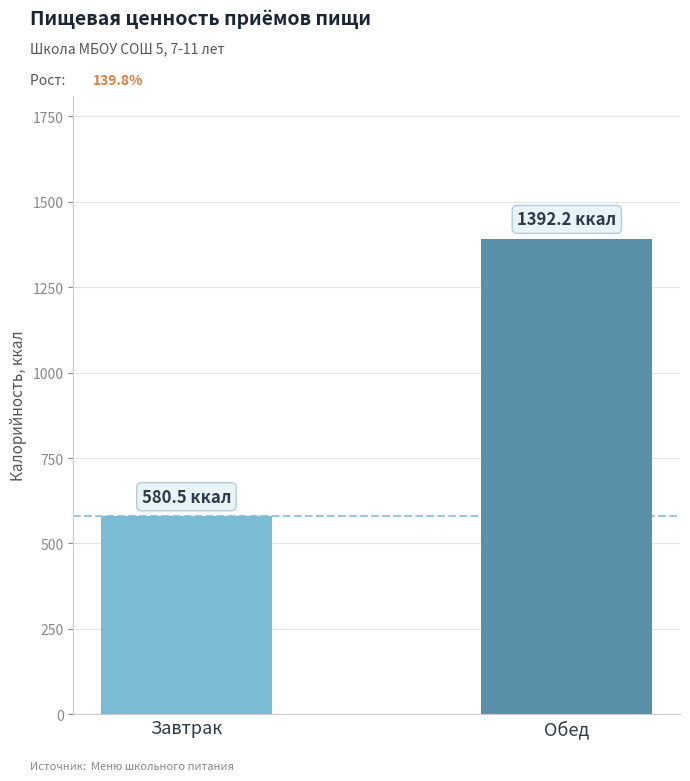

What is the maximum value shown in the chart?

1392.2